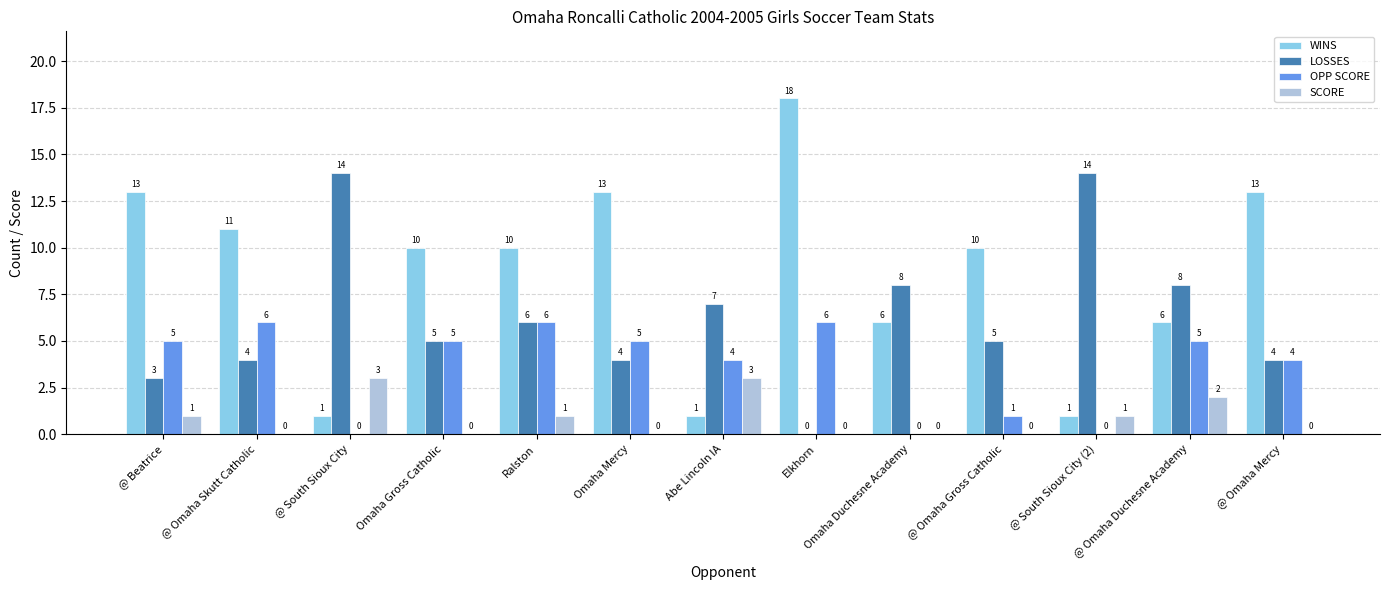

What is the maximum value for LOSSES?

14